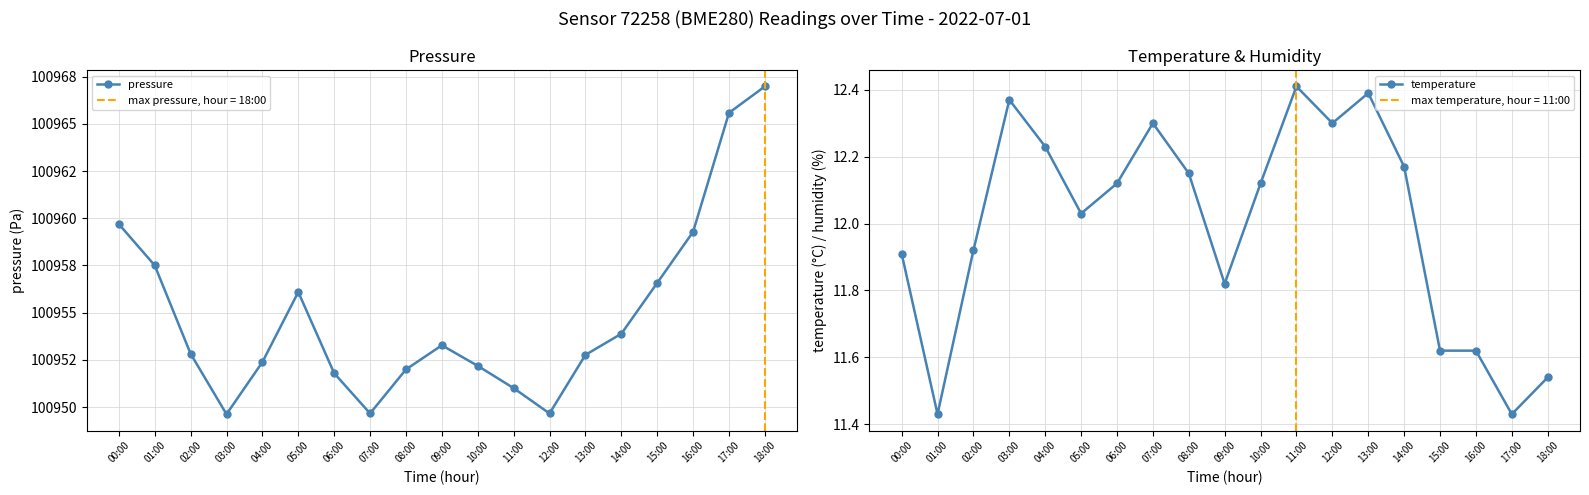

Does the chart have visible grid lines?

Yes